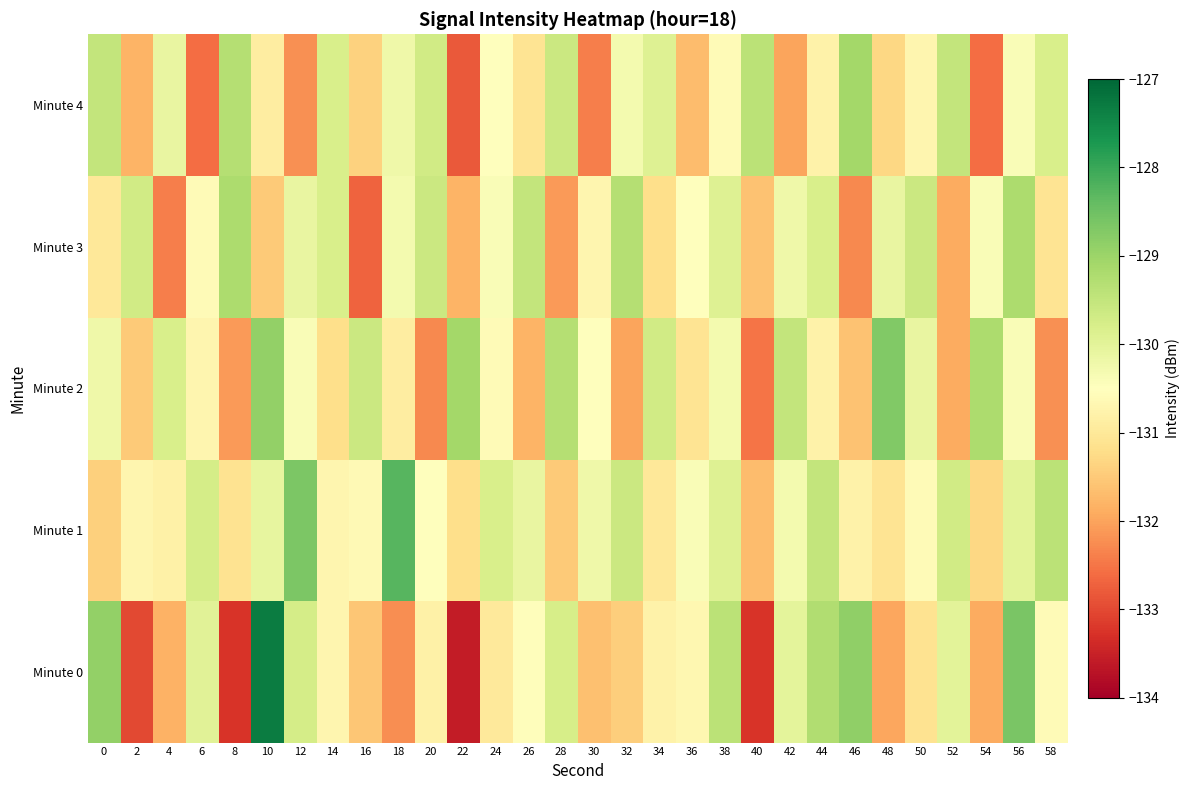

What is the spread (max minus min) of values at 42?

2.5